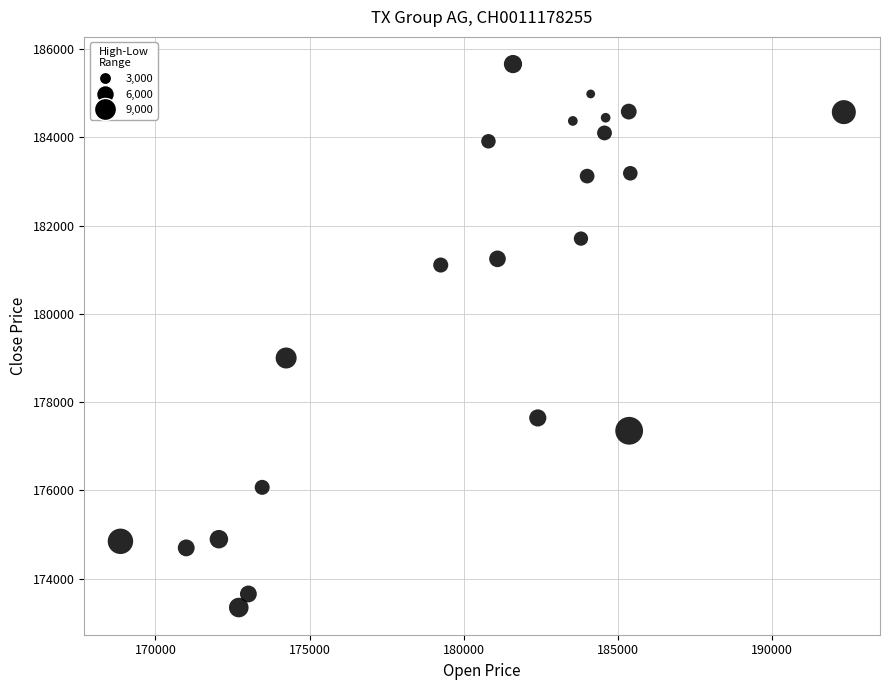

What is the range of X values (max minus min)?

23457